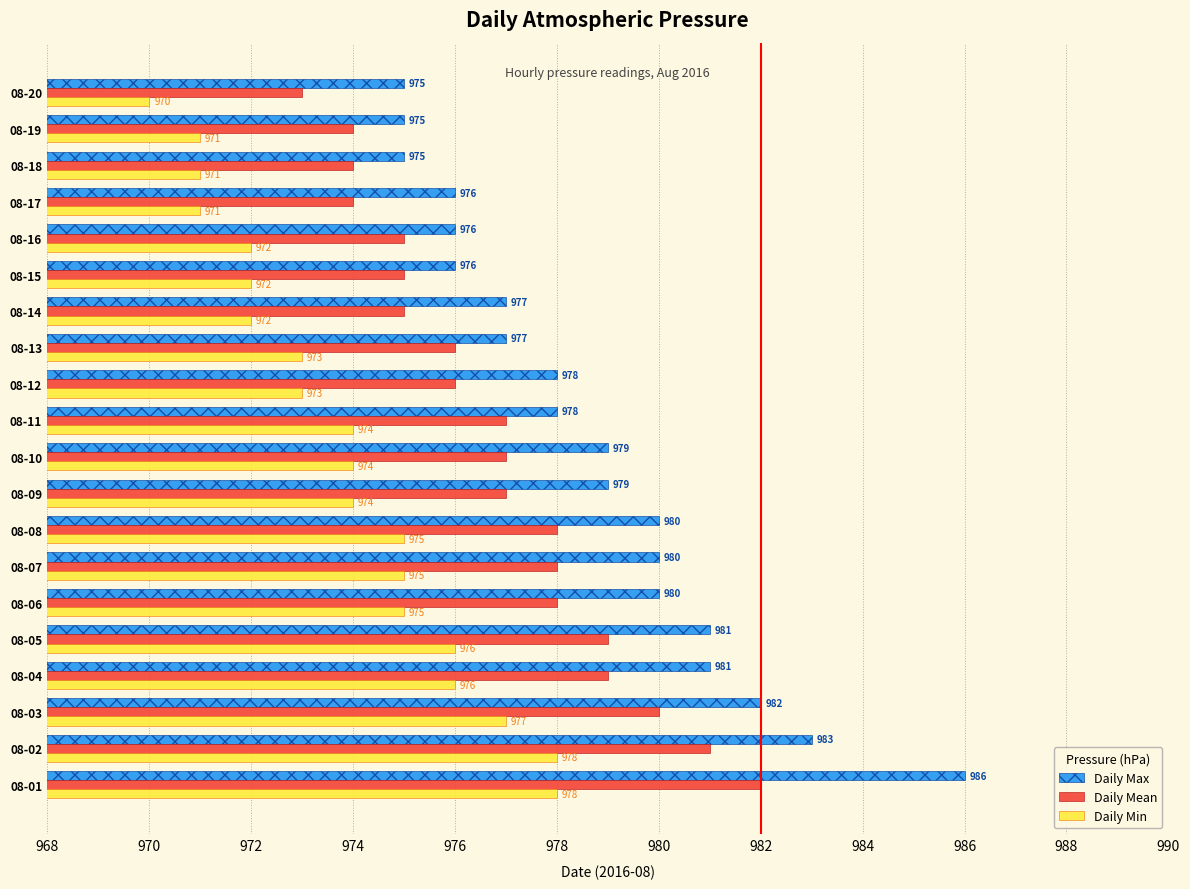

At which category is the sum across all series the highest?

08-01